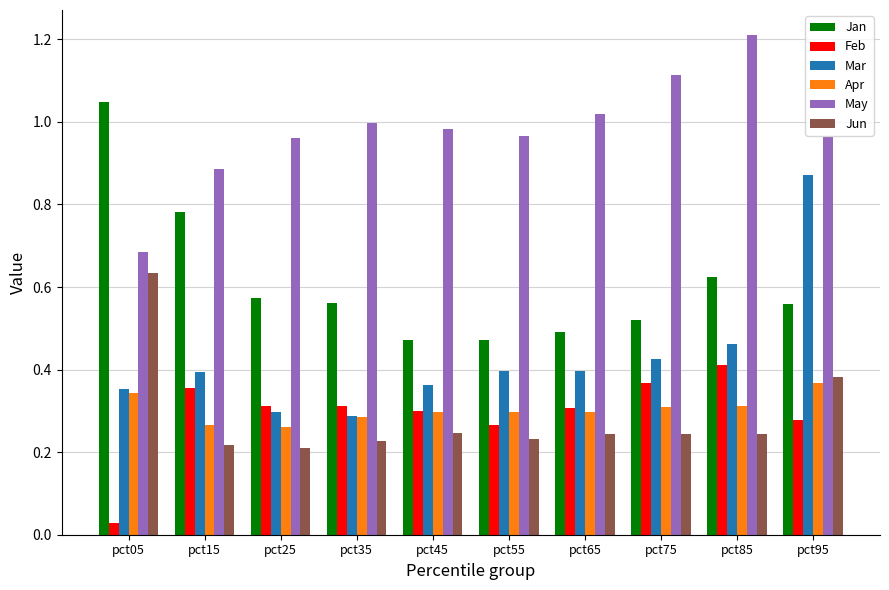

At which category does the chart reach its minimum across all series?

pct05